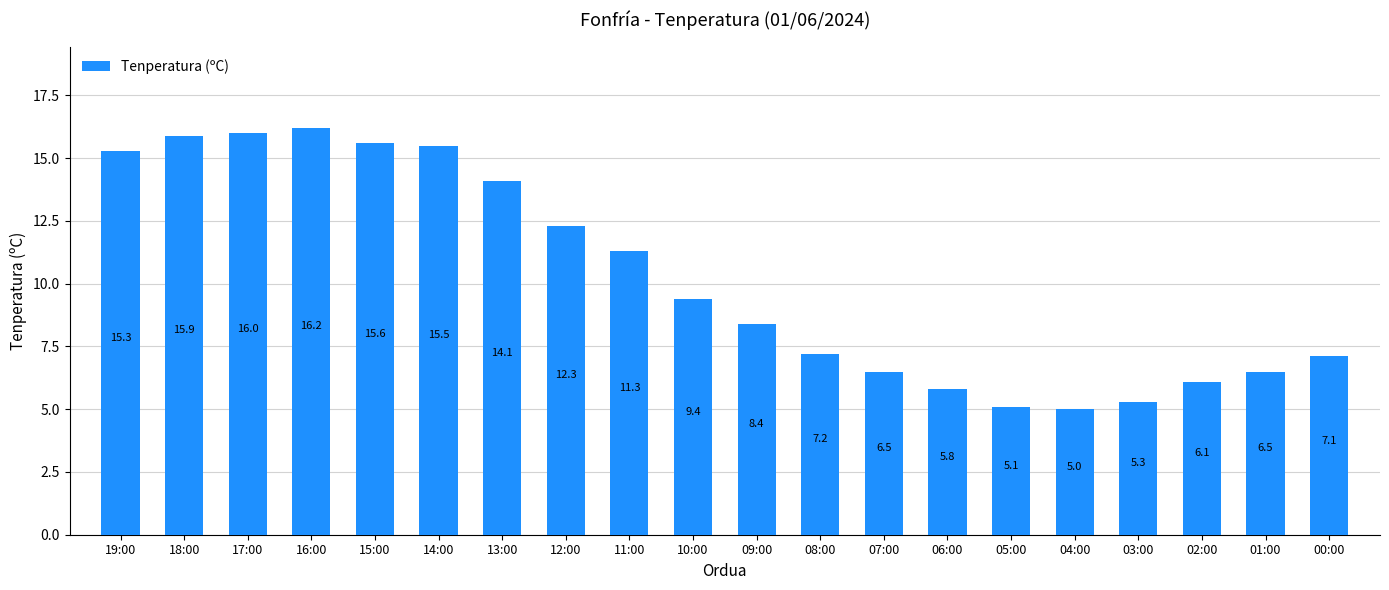

How many distinct data groups are displayed?

1